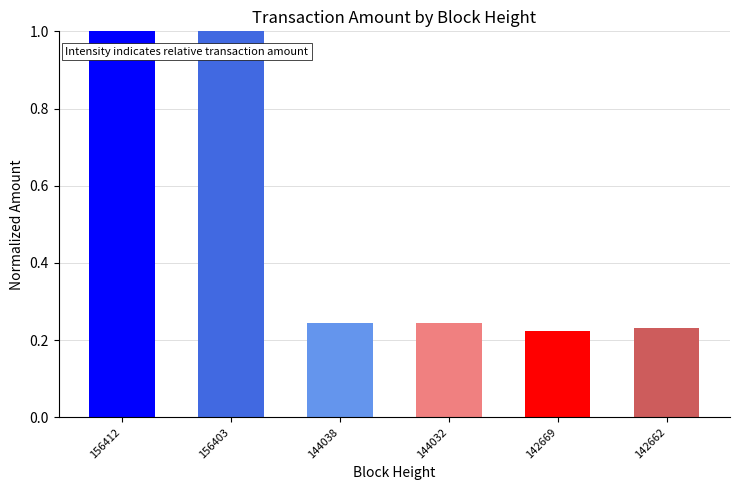

What is the greatest value displayed?

1.0